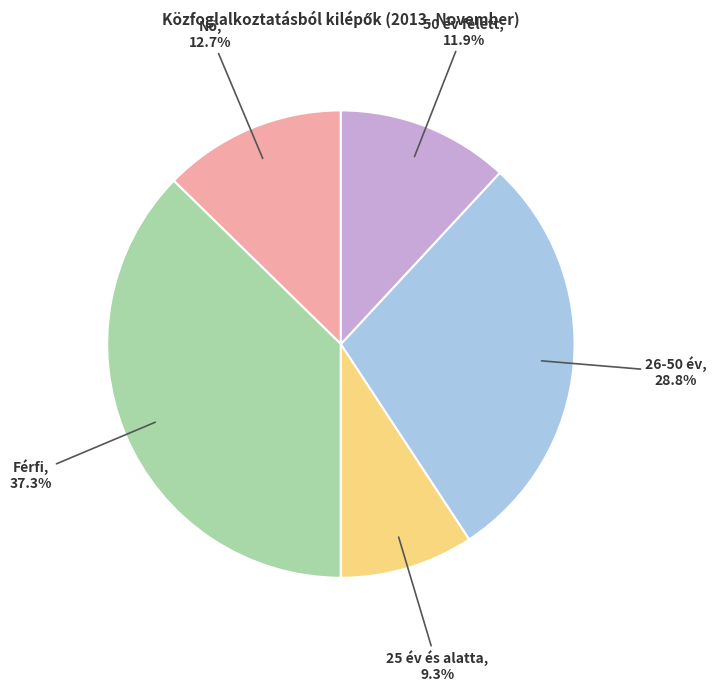

Is there any slice that represents more than half of the pie?

No